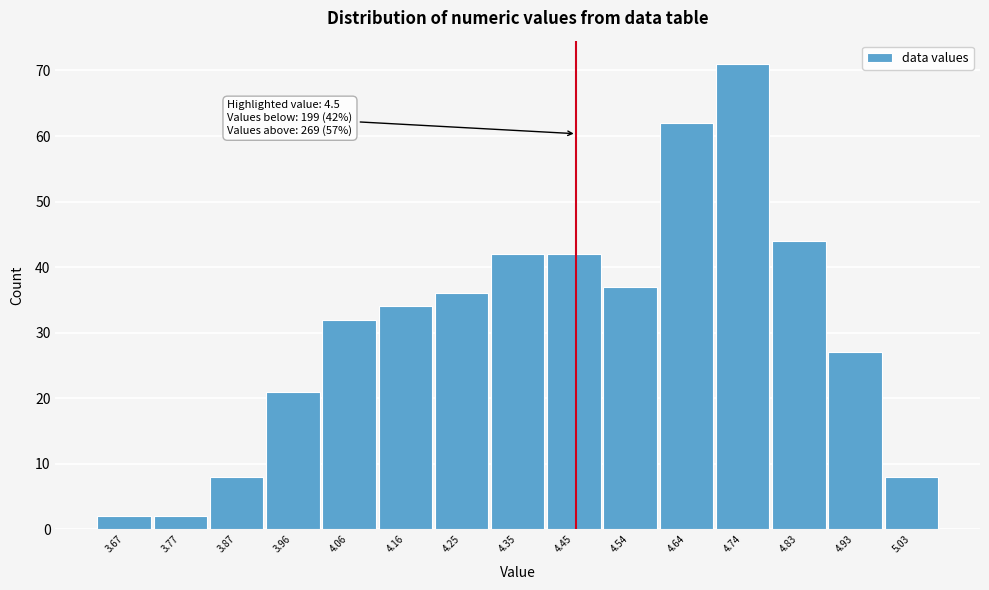

Reading left to right, extract all data points from this chart.

3.67=2	3.77=2	3.87=8	3.96=21	4.06=32	4.16=34	4.25=36	4.35=42	4.45=42	4.54=37	4.64=62	4.74=71	4.83=44	4.93=27	5.03=8